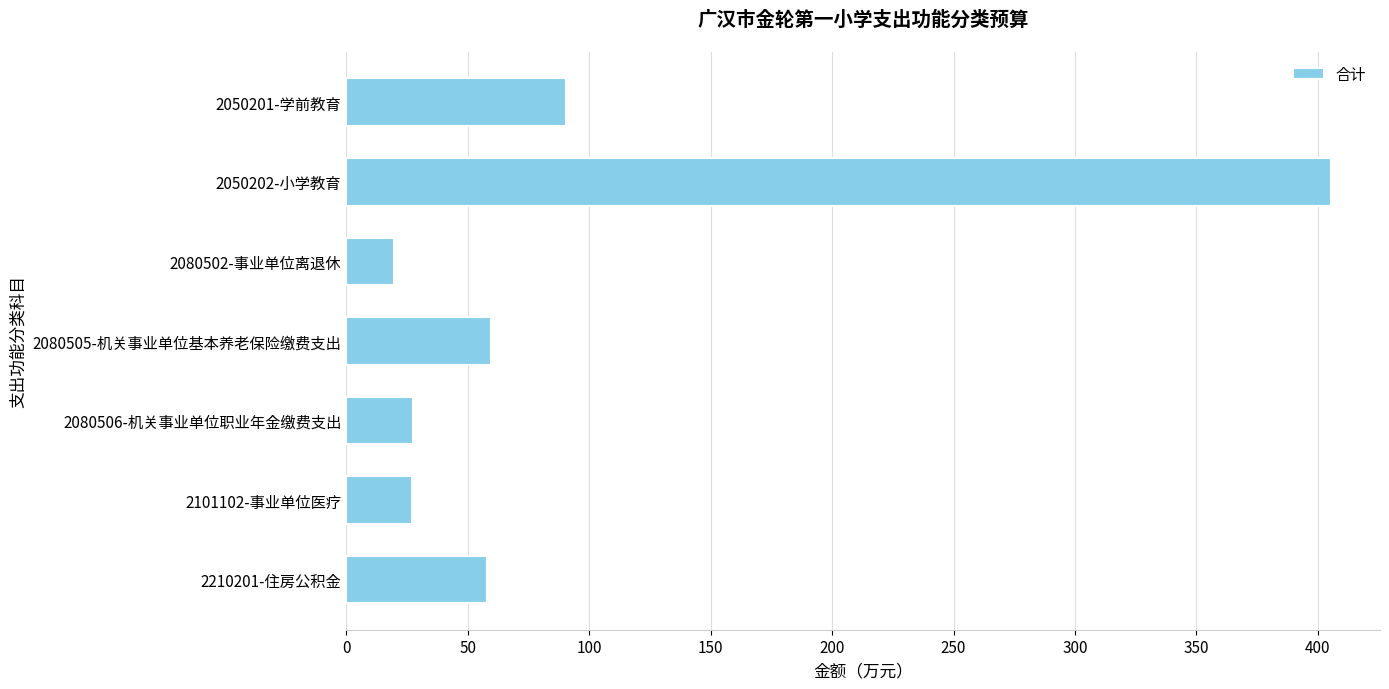

What is the change in value from 2050201-学前教育 to 2210201-住房公积金?

-32.5